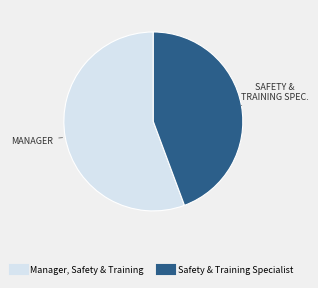

Is there a majority slice in this chart?

Yes